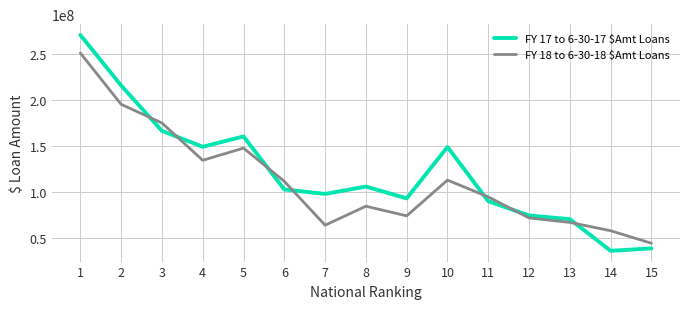

Where do FY 18 to 6-30-18 $Amt Loans and FY 17 to 6-30-17 $Amt Loans first cross each other?

2 and 3